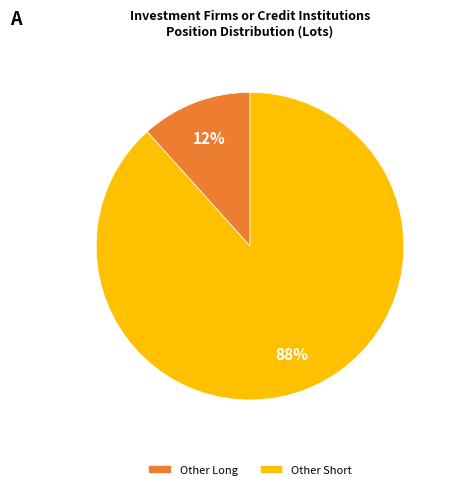

What is the smallest slice in the pie chart?

Other Long